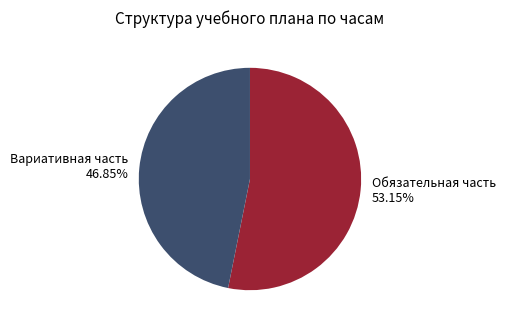

Which slice is the smallest?

Вариативная часть 46.85%